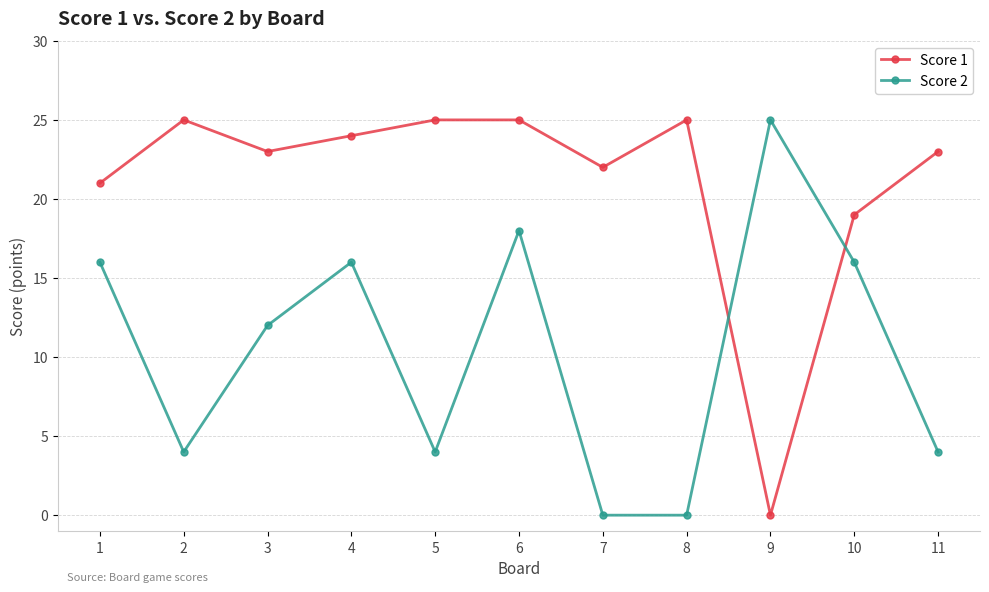

Is this an area chart (filled region under the line)?

No